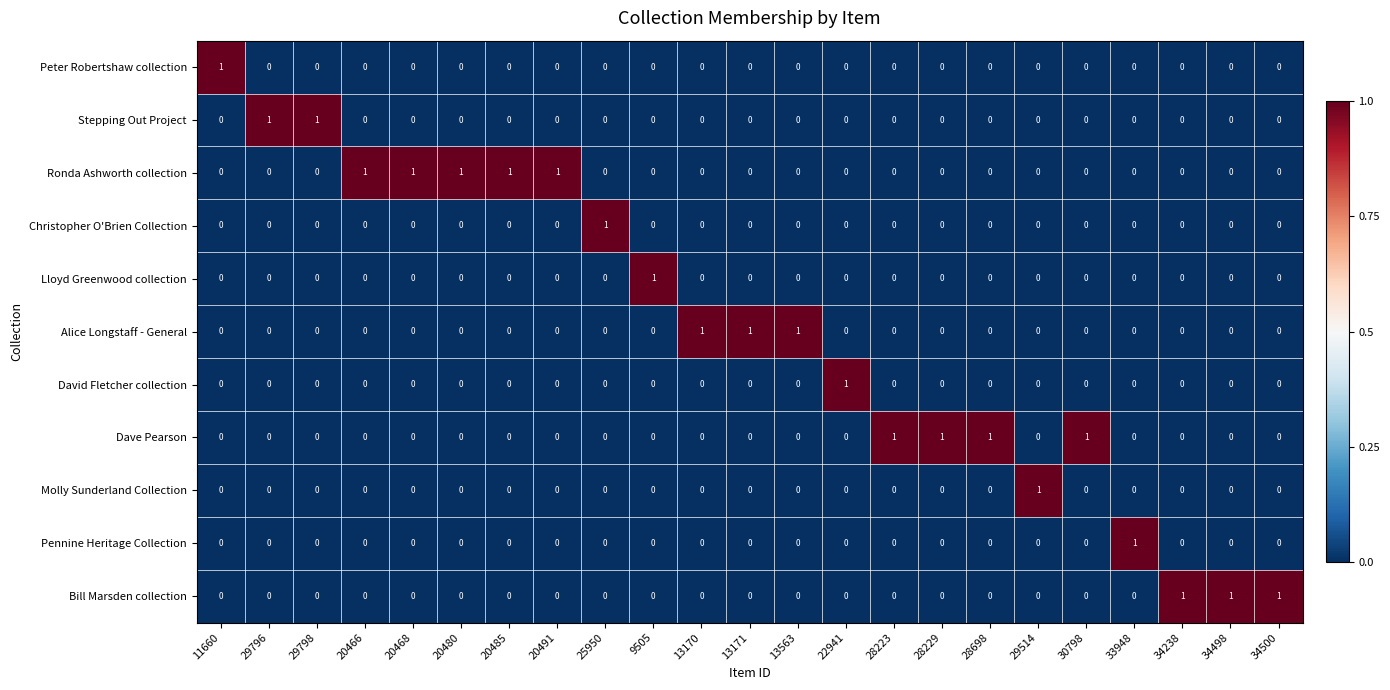

Which series has the largest total across all categories?

Ronda Ashworth collection